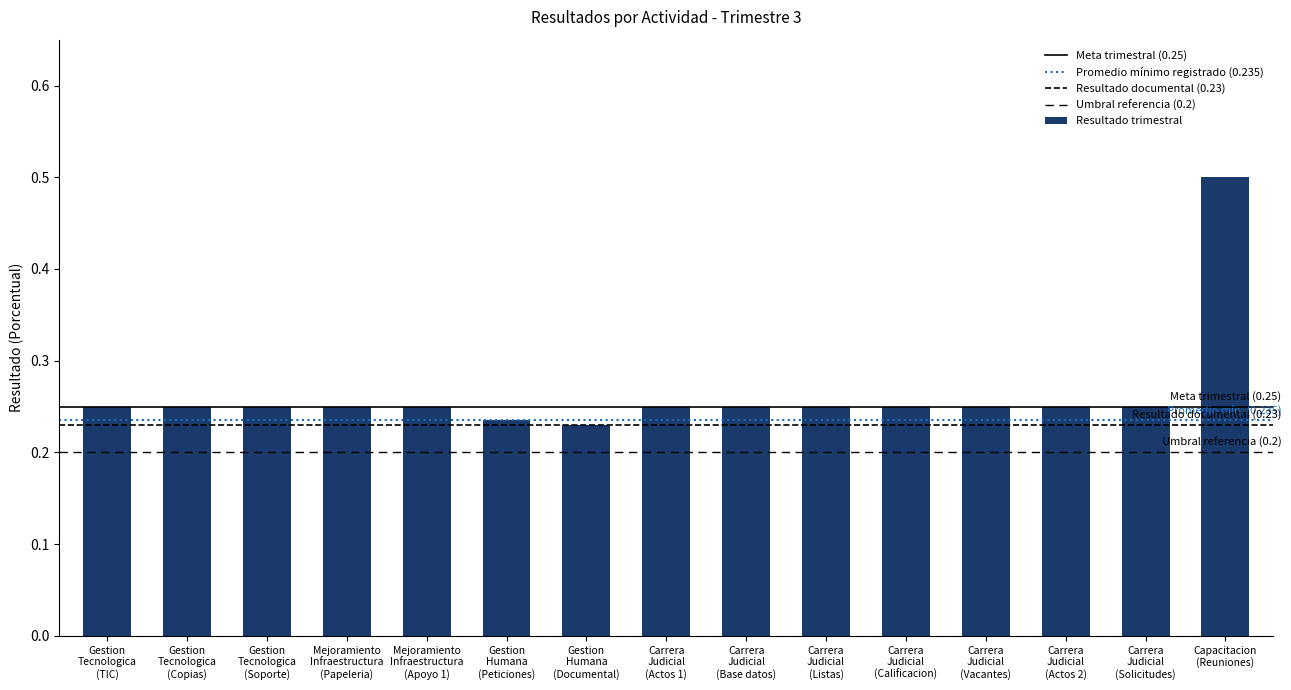

Reading left to right, what are all the values shown in this chart?

Gestion
Tecnologica
(TIC)=0.2	Gestion
Tecnologica
(Copias)=0.2	Gestion
Tecnologica
(Soporte)=0.2	Mejoramiento
Infraestructura
(Papeleria)=0.2	Mejoramiento
Infraestructura
(Apoyo 1)=0.2	Gestion
Humana
(Peticiones)=0.2	Gestion
Humana
(Documental)=0.2	Carrera
Judicial
(Actos 1)=0.2	Carrera
Judicial
(Base datos)=0.2	Carrera
Judicial
(Listas)=0.2	Carrera
Judicial
(Calificacion)=0.2	Carrera
Judicial
(Vacantes)=0.2	Carrera
Judicial
(Actos 2)=0.2	Carrera
Judicial
(Solicitudes)=0.2	Capacitacion
(Reuniones)=0.5